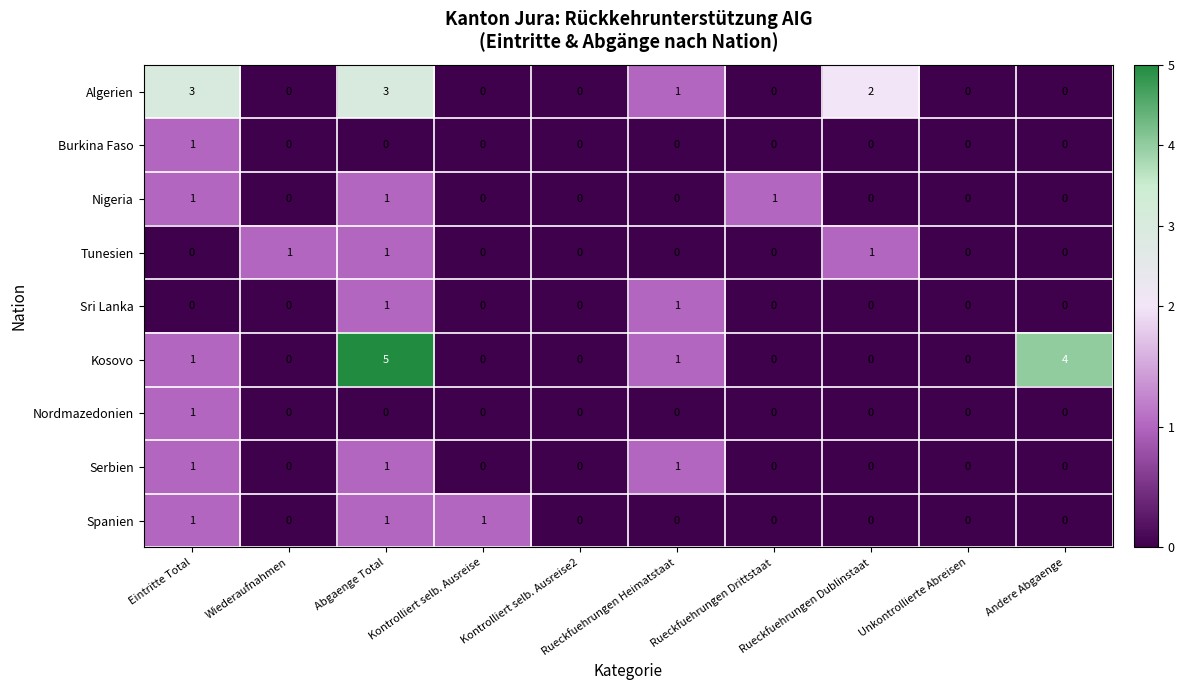

Which label corresponds to the largest value in the chart?

Abgaenge Total